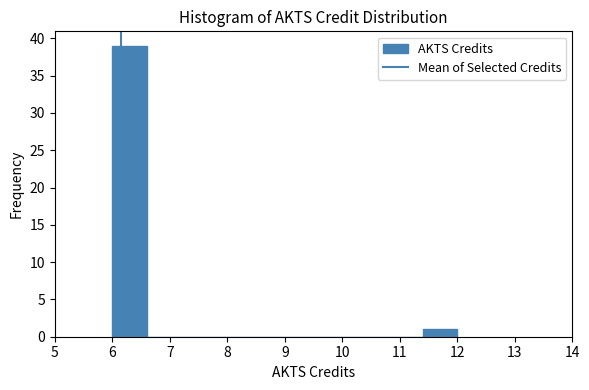

How tall is the bar that spans 11.4 to 12.0 on the x-axis? The values are not printed on the chart, so give them approximately, as read against the axis.

1